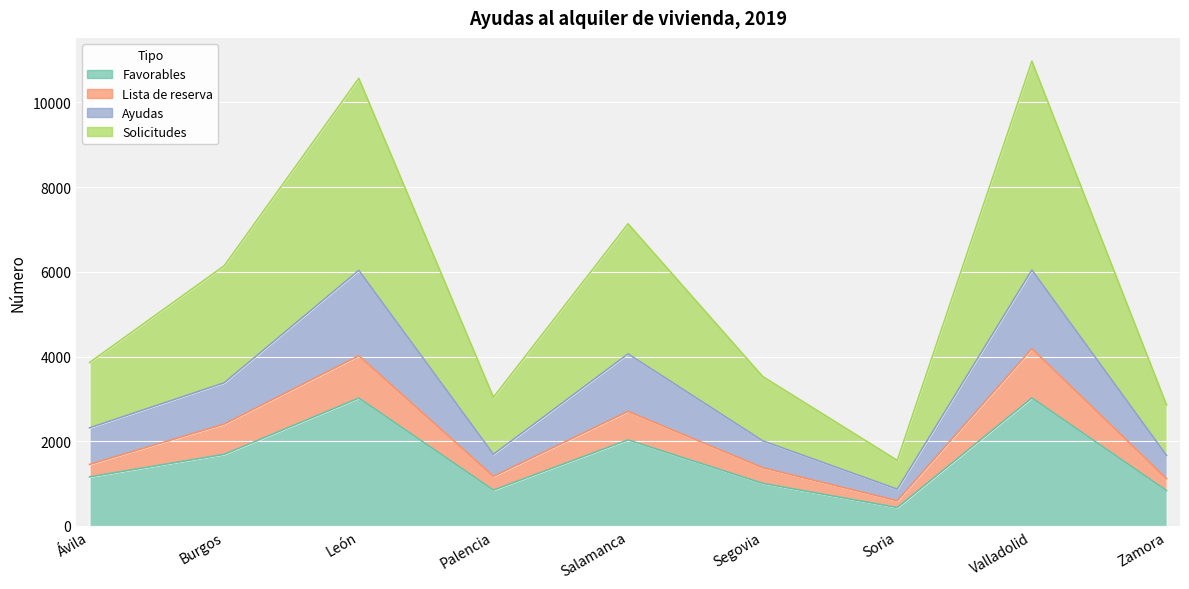

Rank the categories by Lista de reserva value from lowest to highest.

Soria, Zamora, Palencia, Segovia, Ávila, Burgos, Salamanca, León, Valladolid